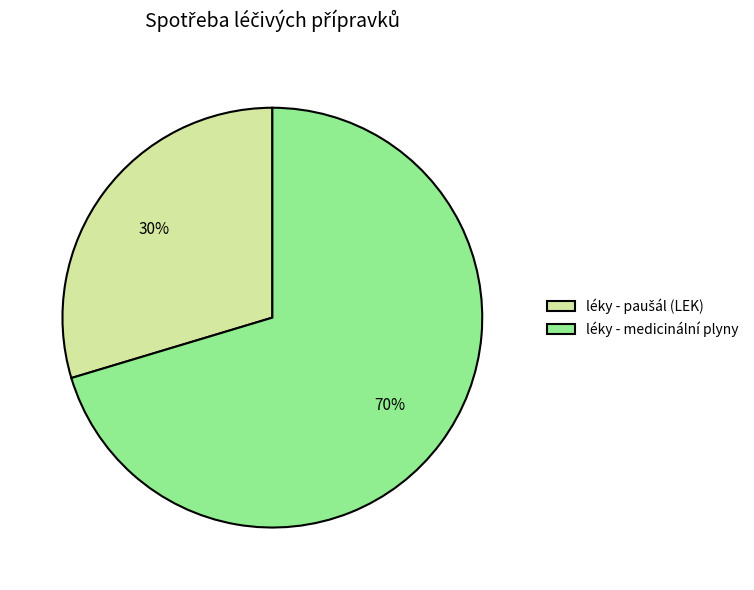

To the nearest percent, what is the average slice percentage?

50%